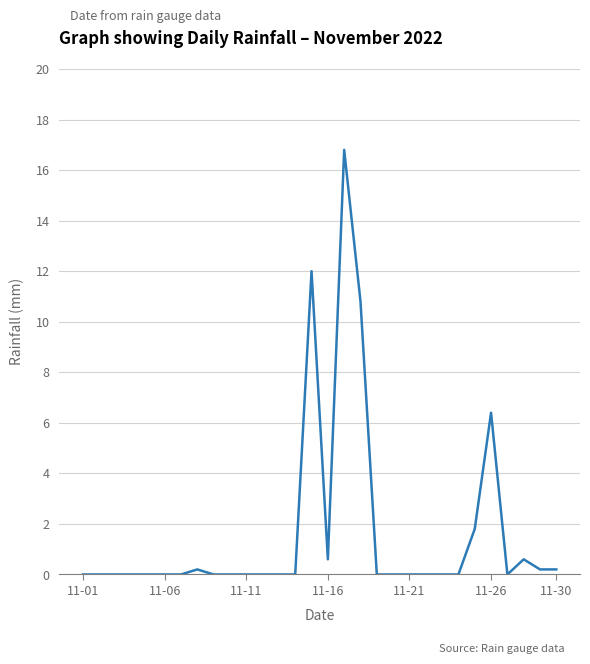

What is the difference between the maximum and minimum values?

16.8